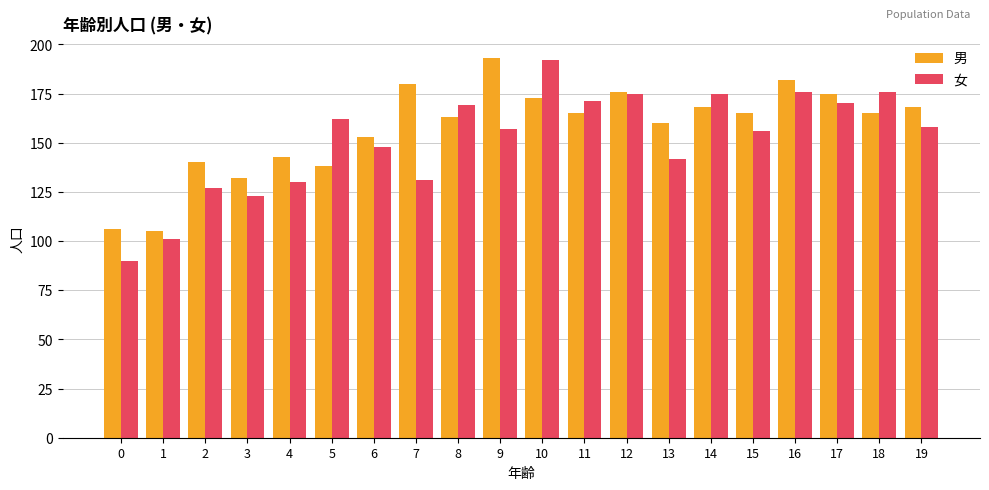

Reading left to right, what are all the values shown in this chart?

男: 106	105	140	132	143	138	153	180	163	193	173	165	176	160	168	165	182	175	165	168
女: 90	101	127	123	130	162	148	131	169	157	192	171	175	142	175	156	176	170	176	158